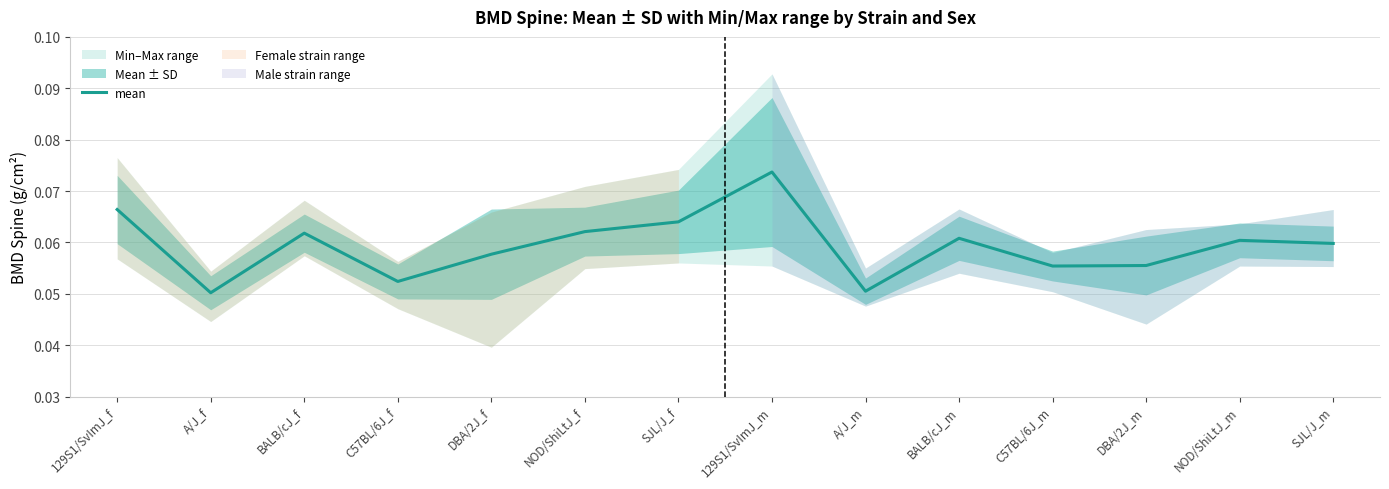

Which label corresponds to the largest value in the chart?

129S1/SvImJ_m